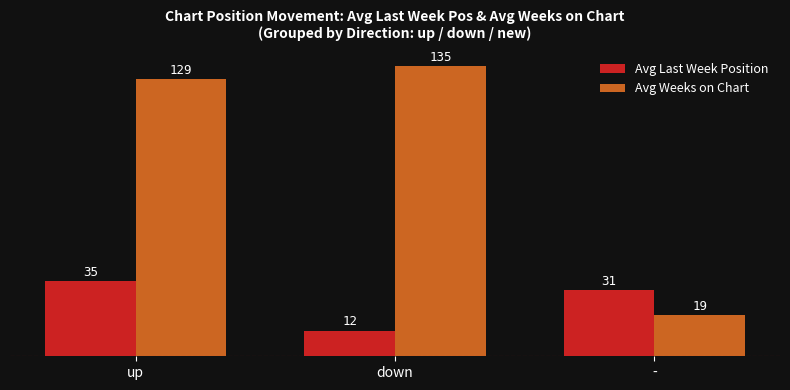

What is the value of the Avg Last Week Position bar at the 2nd from the left?

12